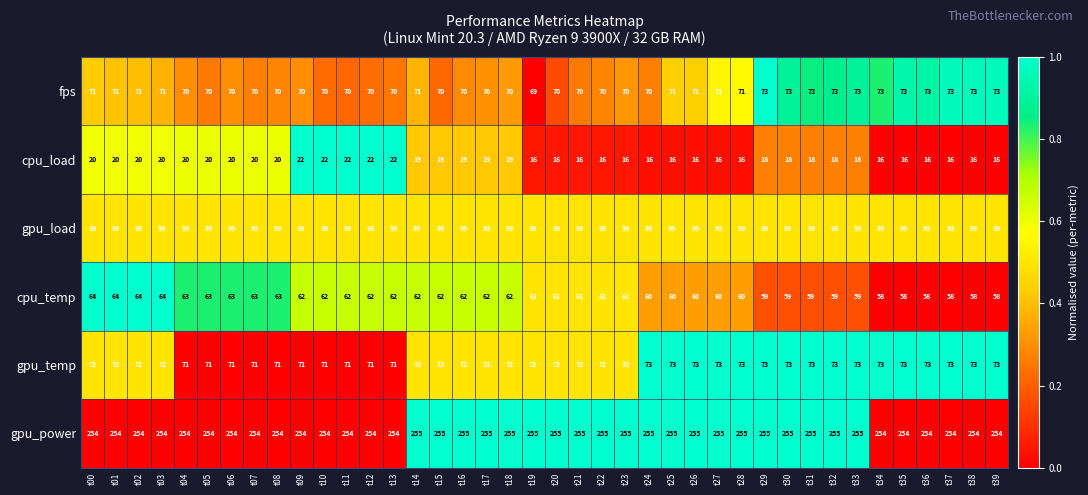

The fps series shows 70 at t04. True or false?

True